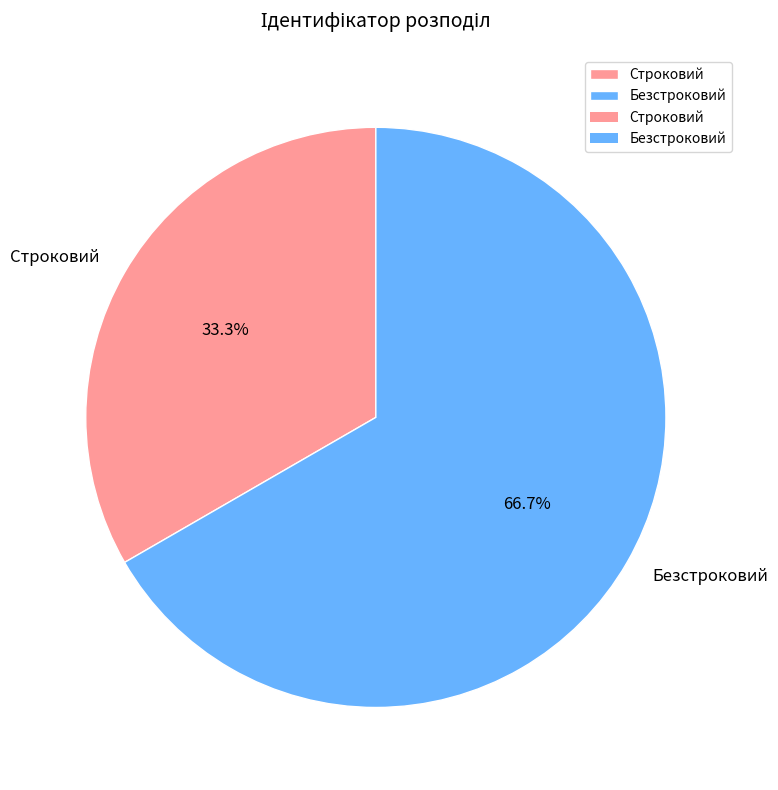

Which slice is the largest?

Безстроковий